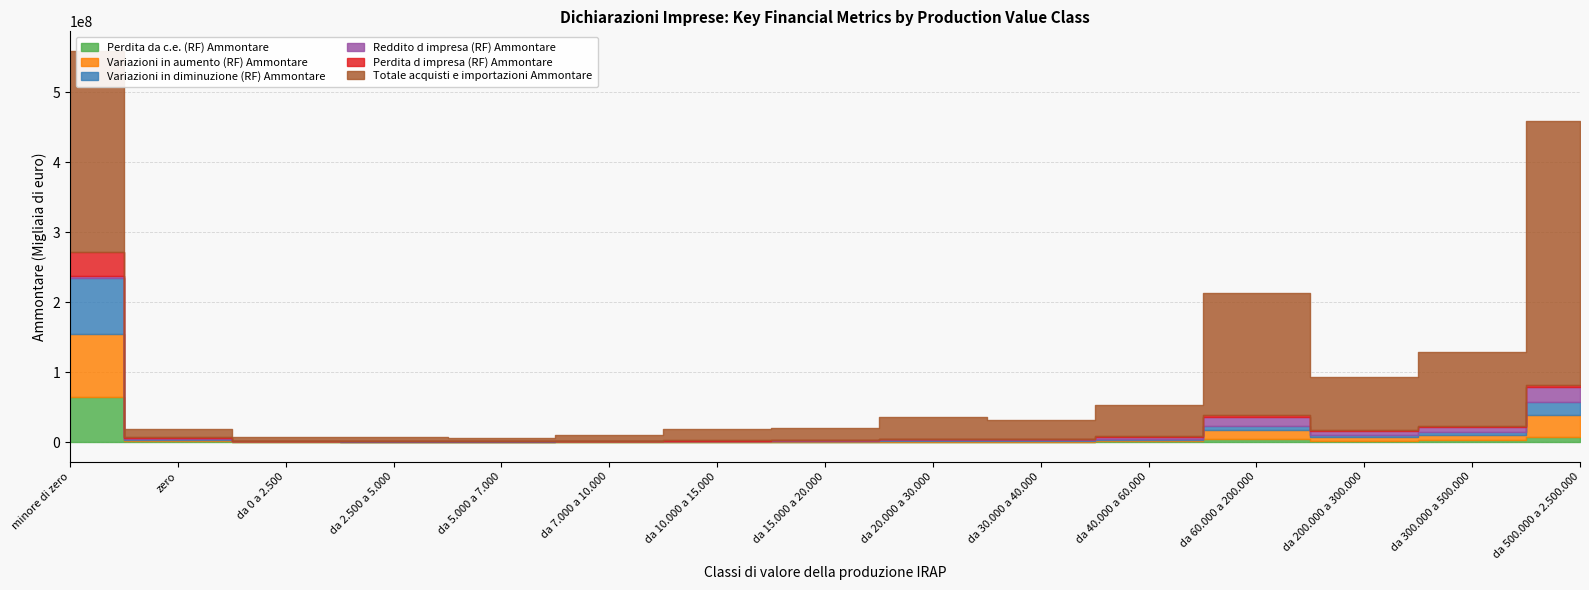

Where does the Totale acquisti e importazioni Ammontare series first go above 27581515?

minore di zero